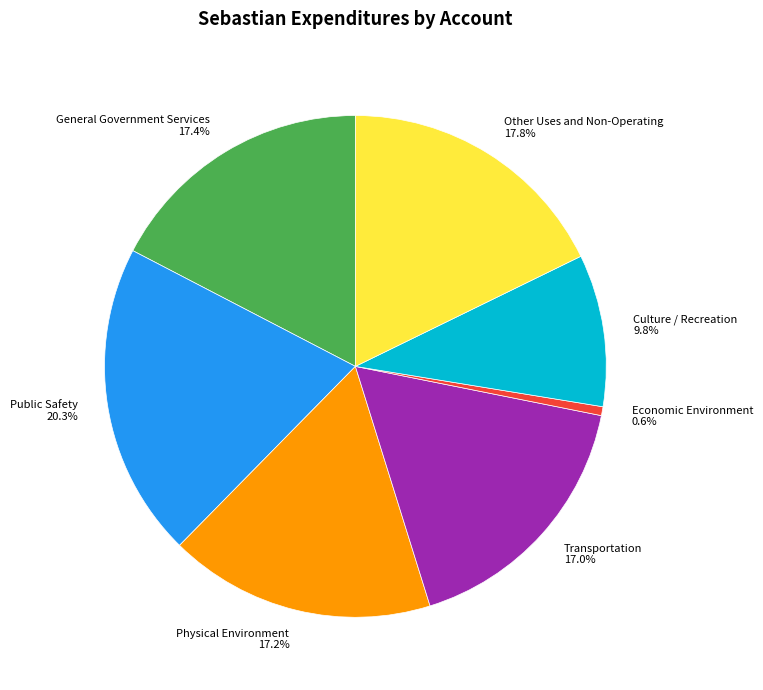

Is there any slice that represents more than half of the pie?

No